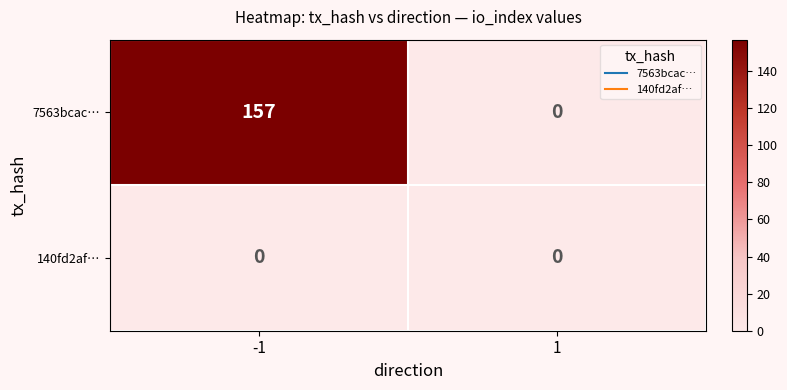

What is the spread (max minus min) of values at -1?

157